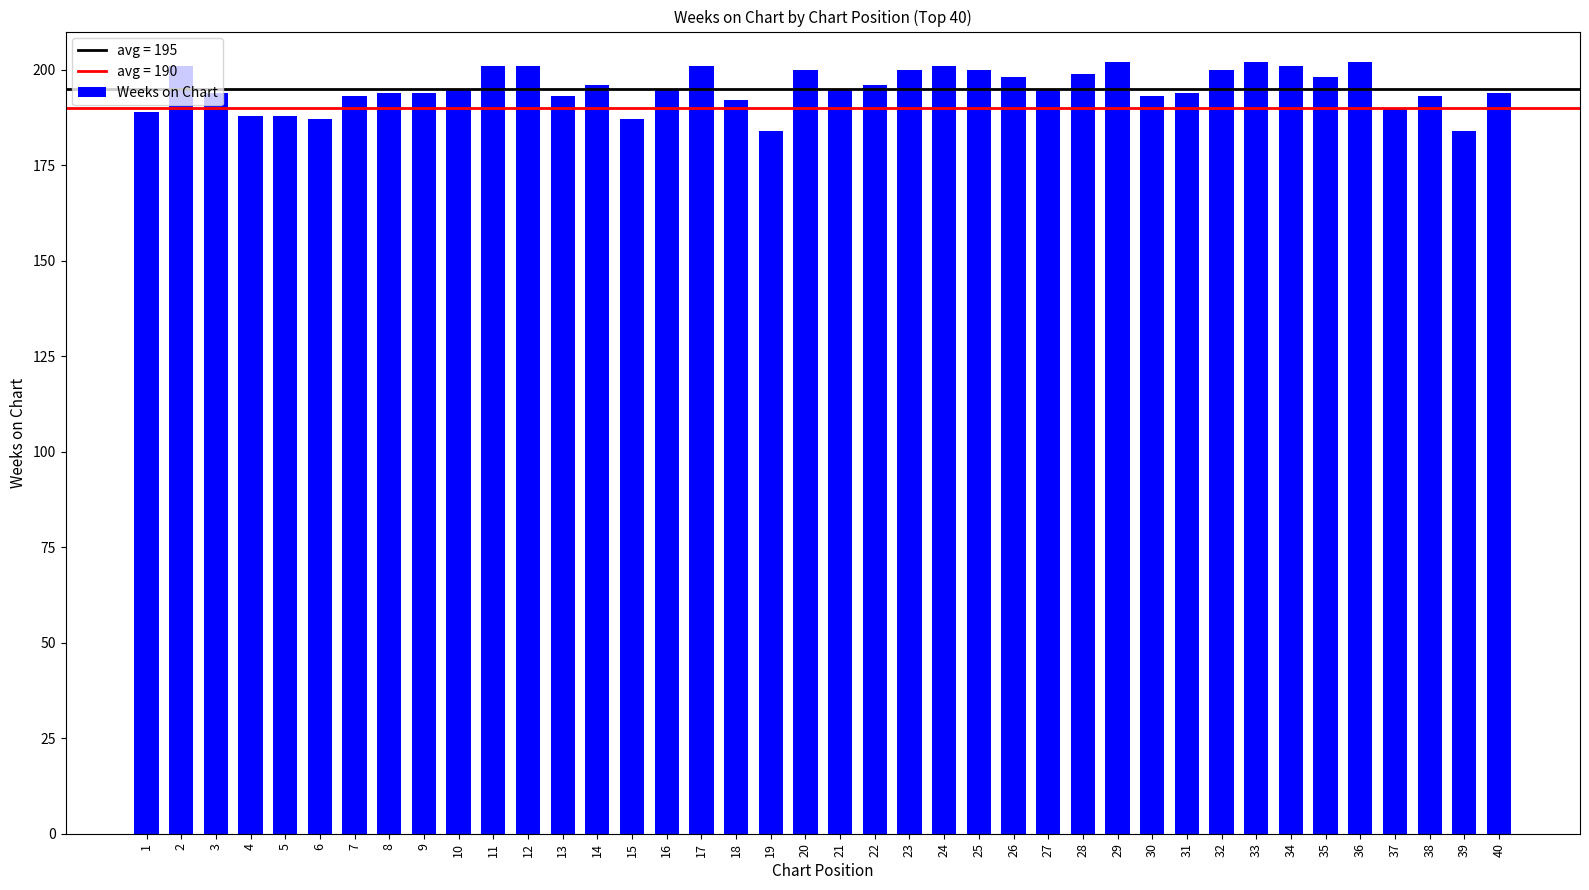

What is the change in value from 16 to 23?

+5